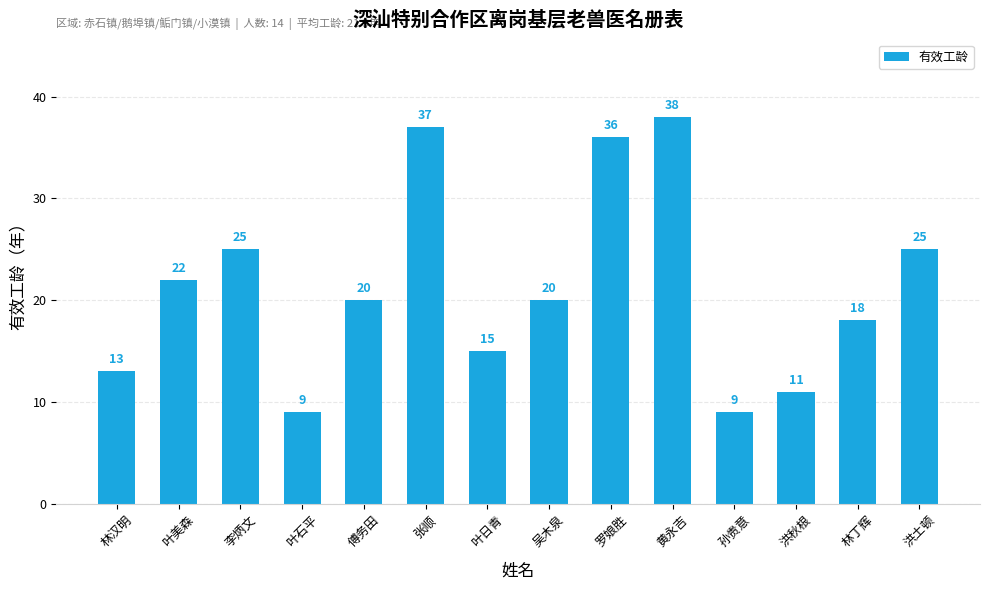

What is the change in value from 叶日青 to 黄永吉?

+23